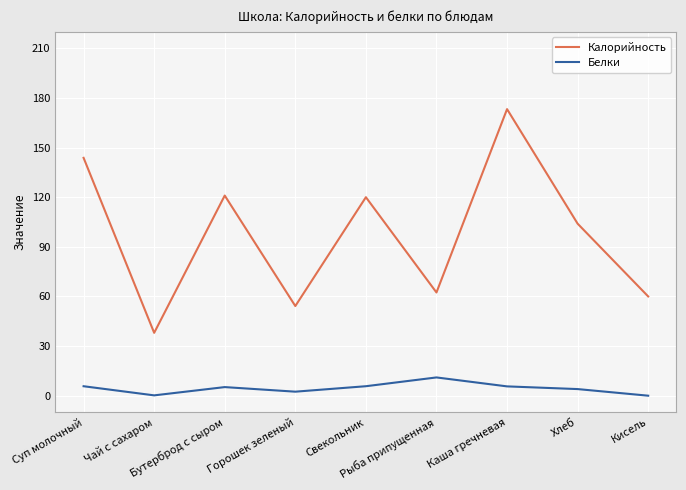

True or false: Калорийность has more than 0 interior local peaks.

True